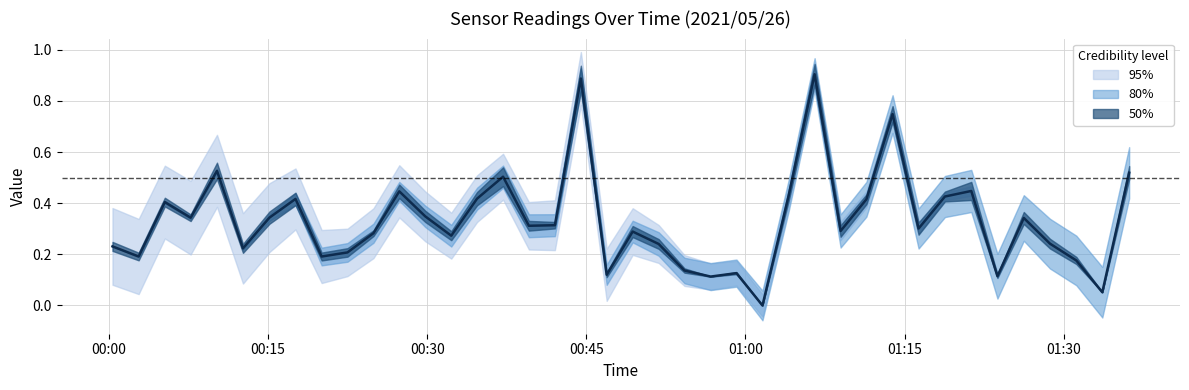

What is the sum of all values?

13.3